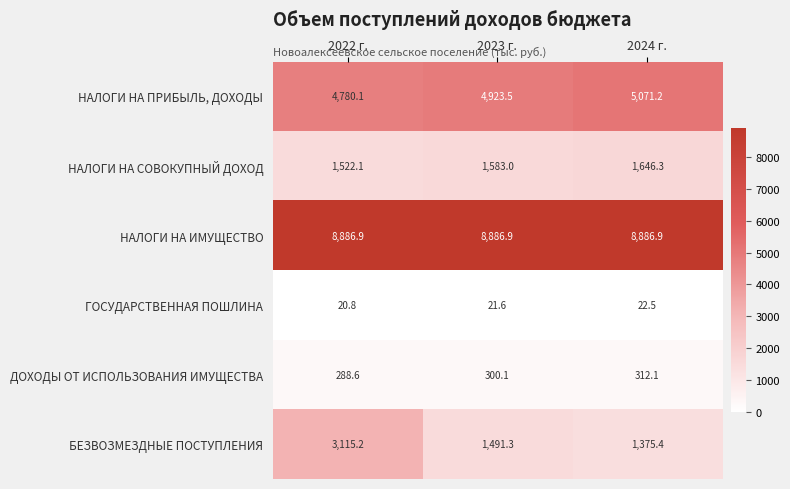

What is the sum of all НАЛОГИ НА СОВОКУПНЫЙ ДОХОД values?

4751.4